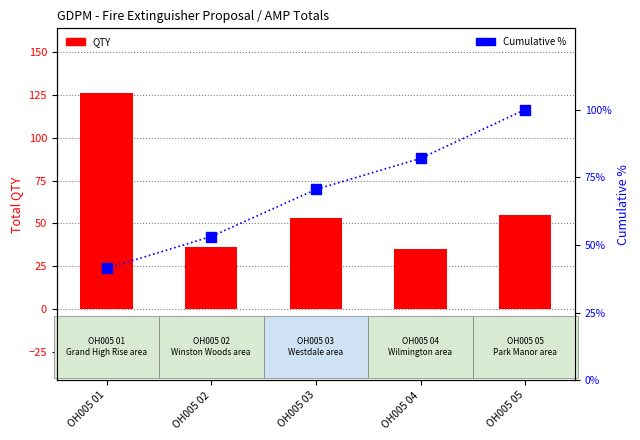

Which series has the largest total across all categories?

Cumulative %